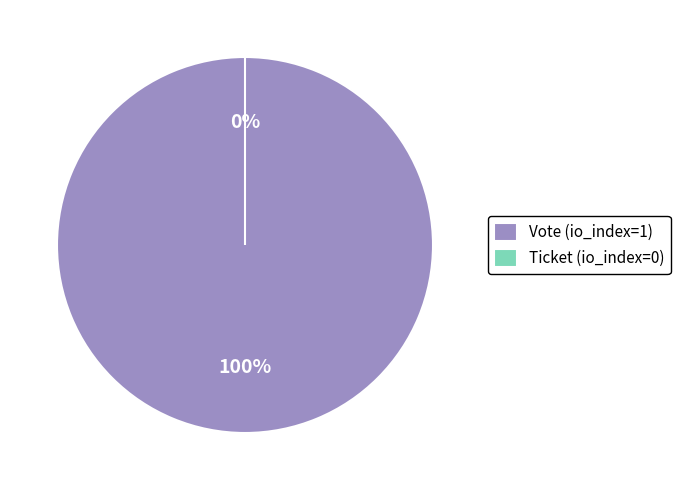

How many slices are in this pie chart?

2